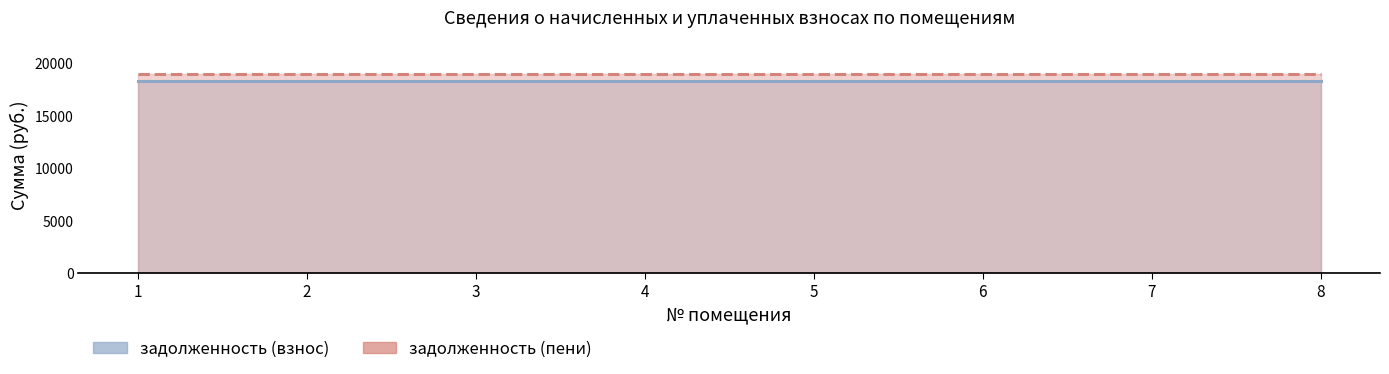

What is the maximum value shown in the chart?

19057.7